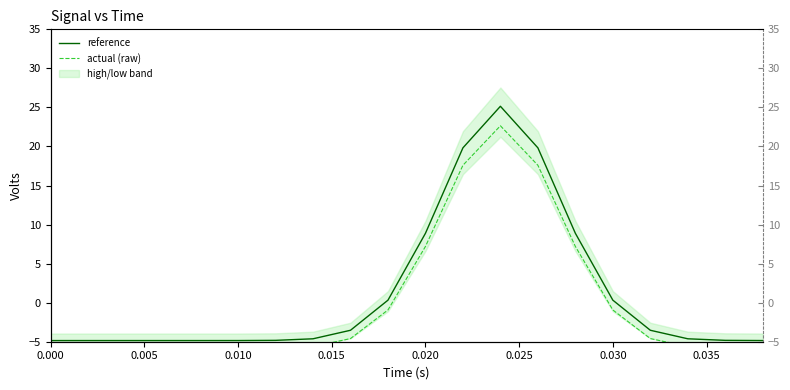

Is this an area chart (filled region under the line)?

No